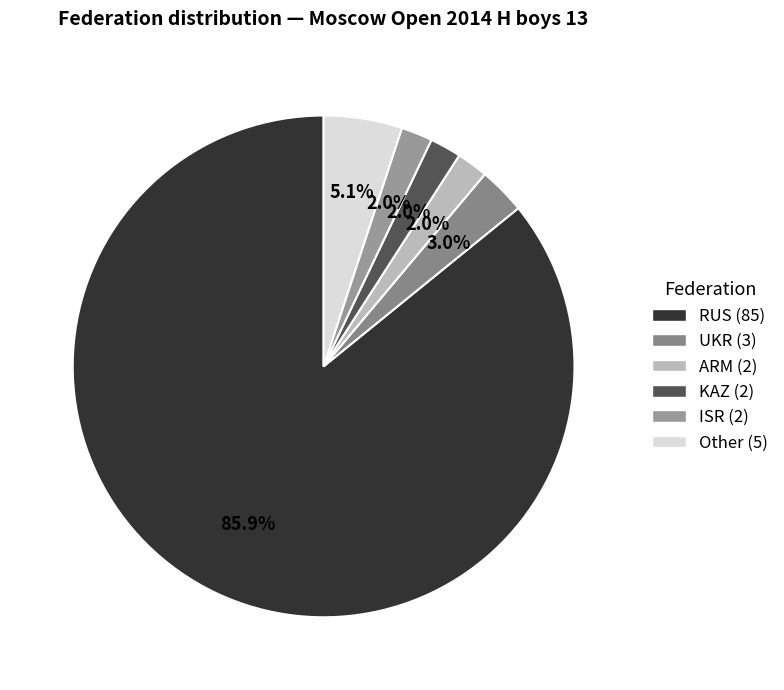

To the nearest percent, what portion does Other represent?

5%